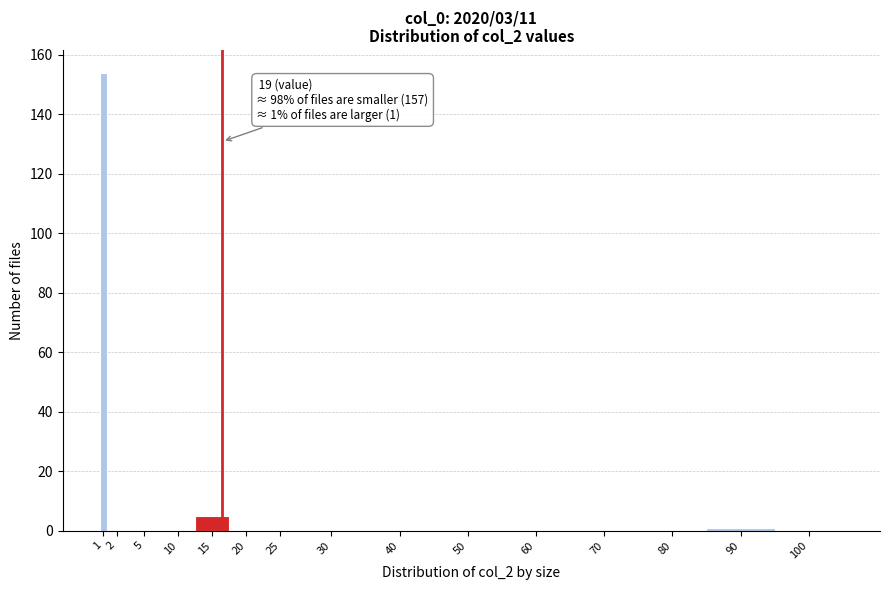

Reading left to right, what are all the values shown in this chart?

1=154	2=0	5=0	10=0	15=5	20=0	25=0	30=0	40=0	50=0	60=0	70=0	80=0	90=1	100=0